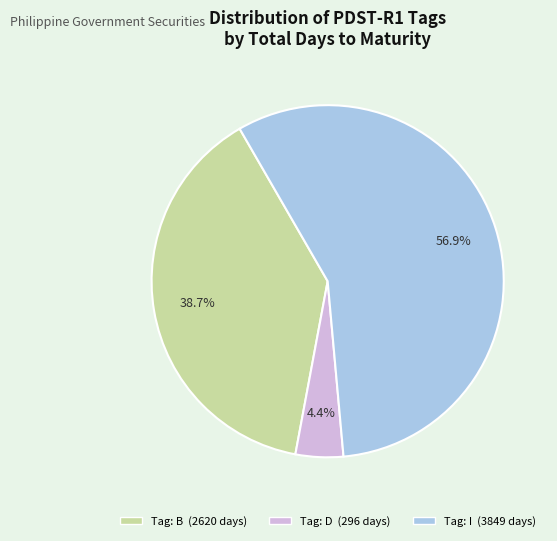

Is there a majority slice in this chart?

Yes